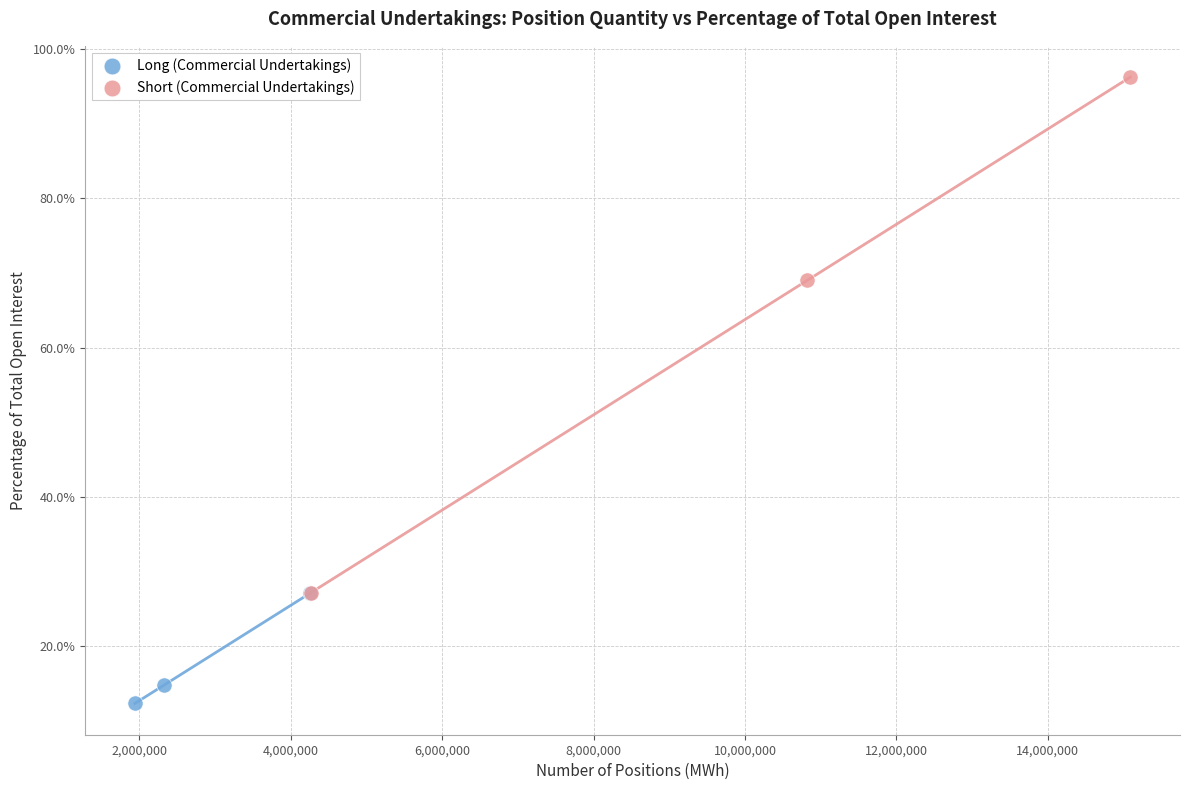

Which series reaches the minimum Y coordinate?

Long (Commercial Undertakings)